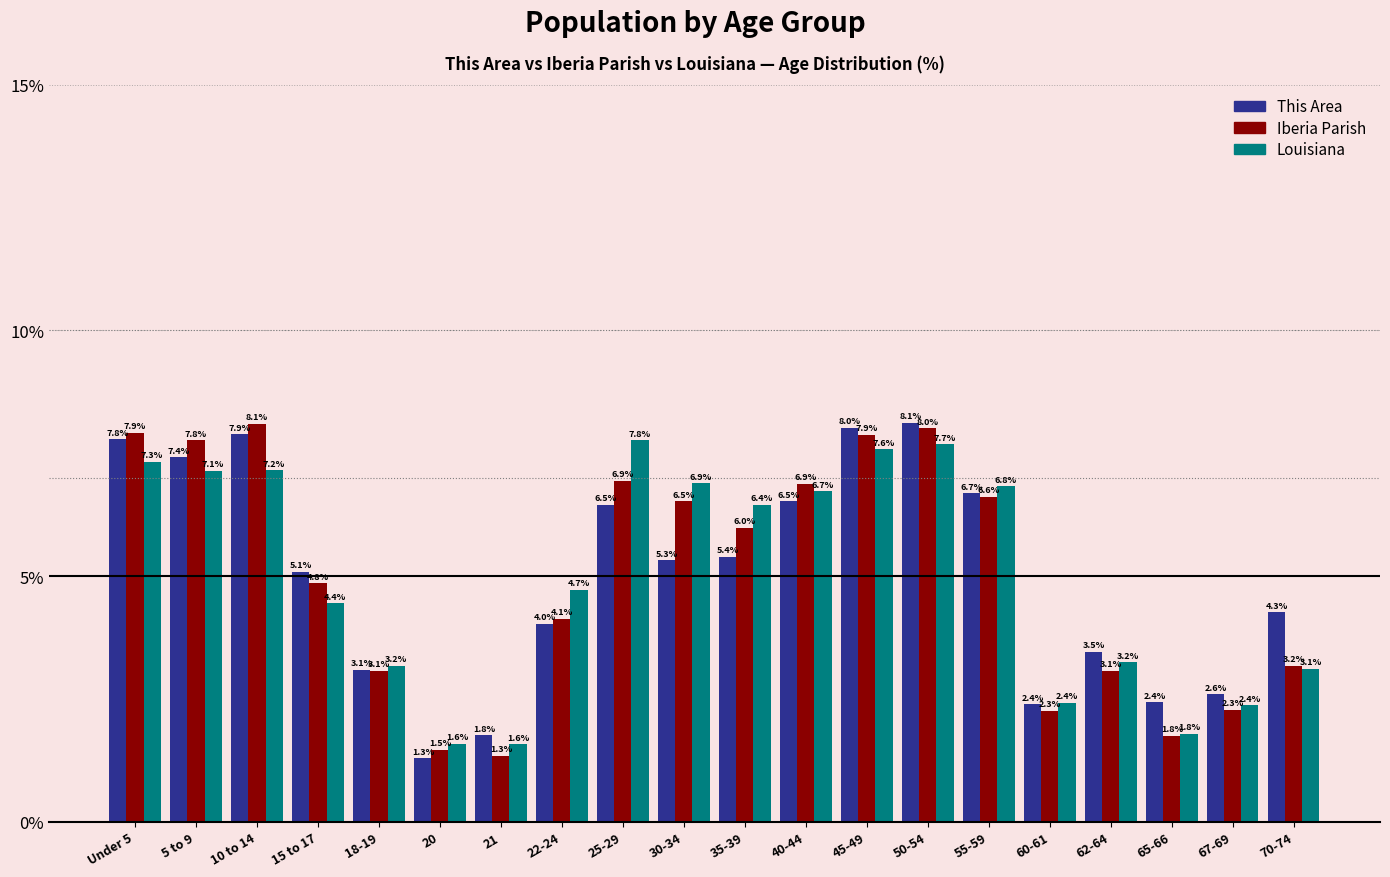

Which series changed the most between 10 to 14 and 60-61?

Iberia Parish